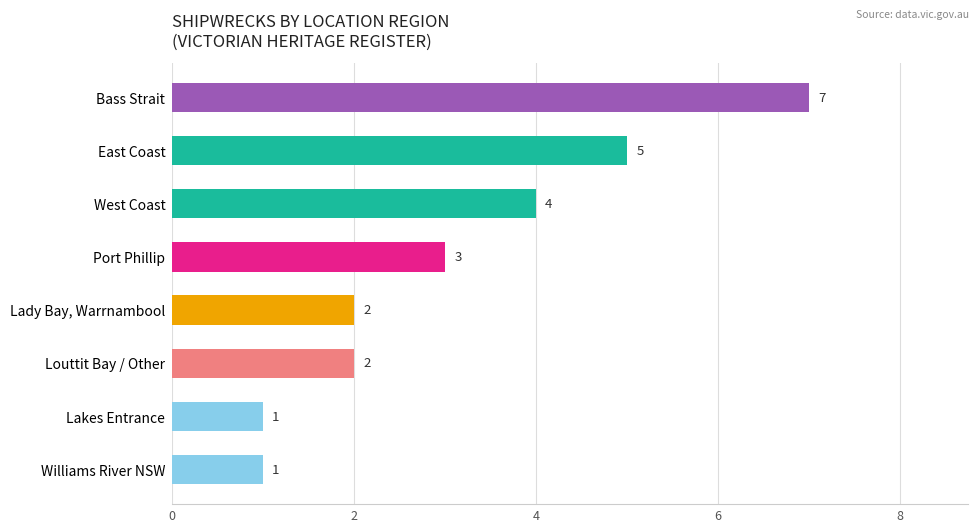

What is the difference between the maximum and second lowest values?

6